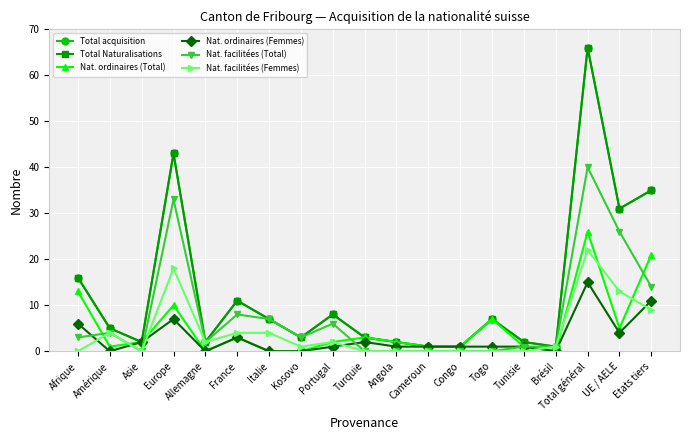

True or false: Nat. facilitées (Femmes) has more than 1 interior local peaks.

True